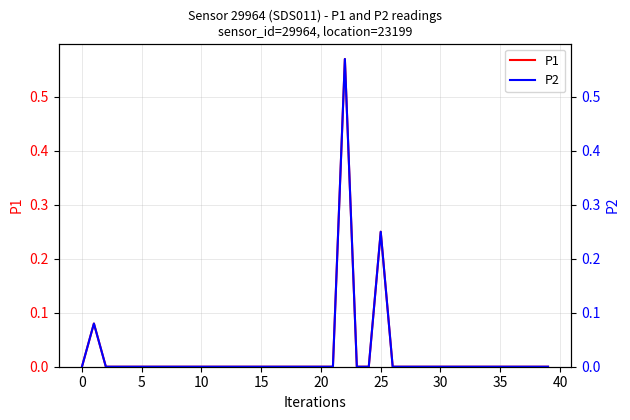

The value of P1 at 10 is 0.0. True or false?

True